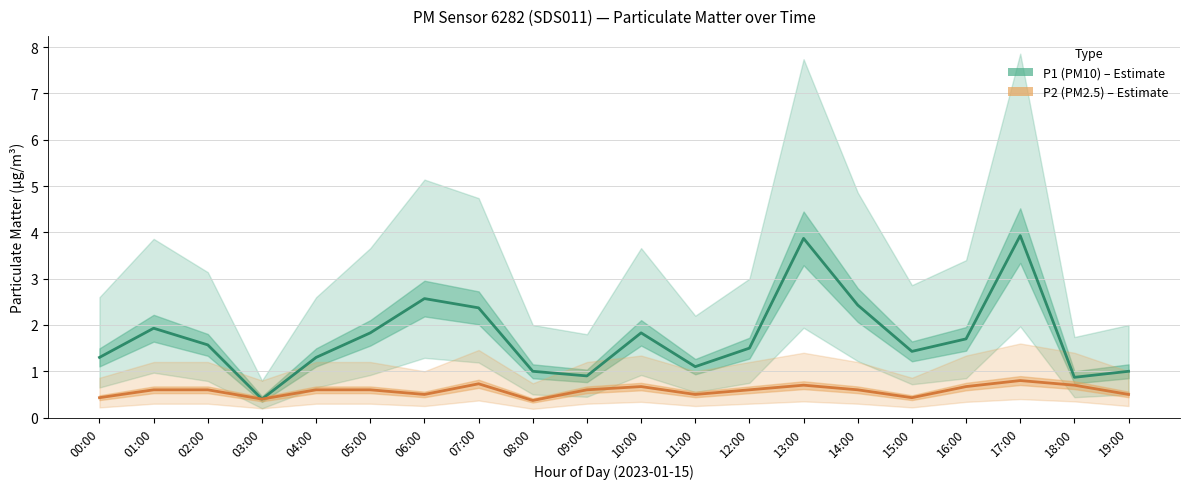

Is the value of P2 (PM2.5) – Estimate at 18:00 greater than the value of P1 (PM10) – Estimate at 08:00?

No